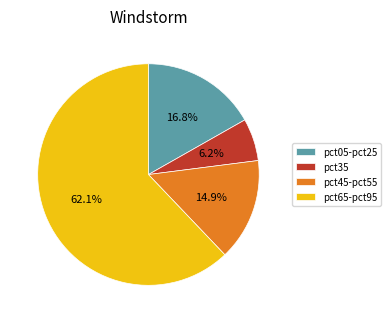

How many slices are in this pie chart?

4